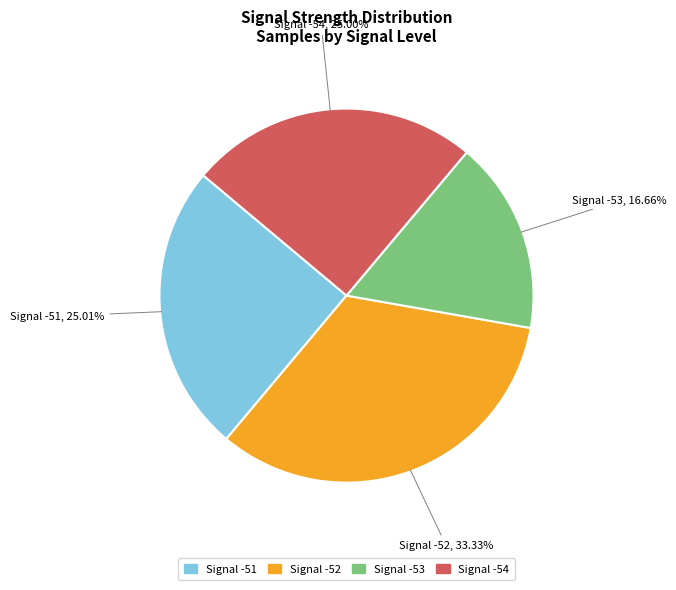

Is there a majority slice in this chart?

No